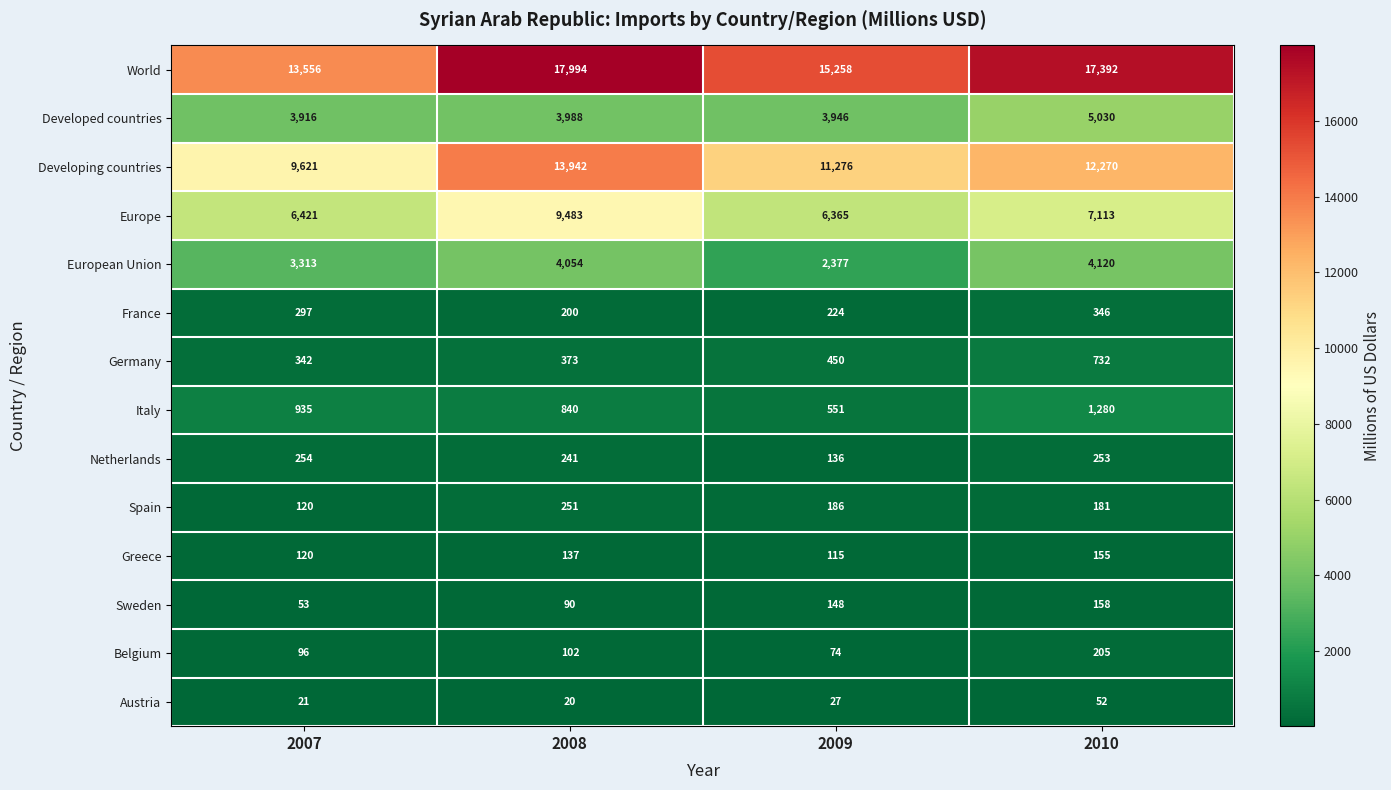

At which category is the sum across all series the highest?

2008